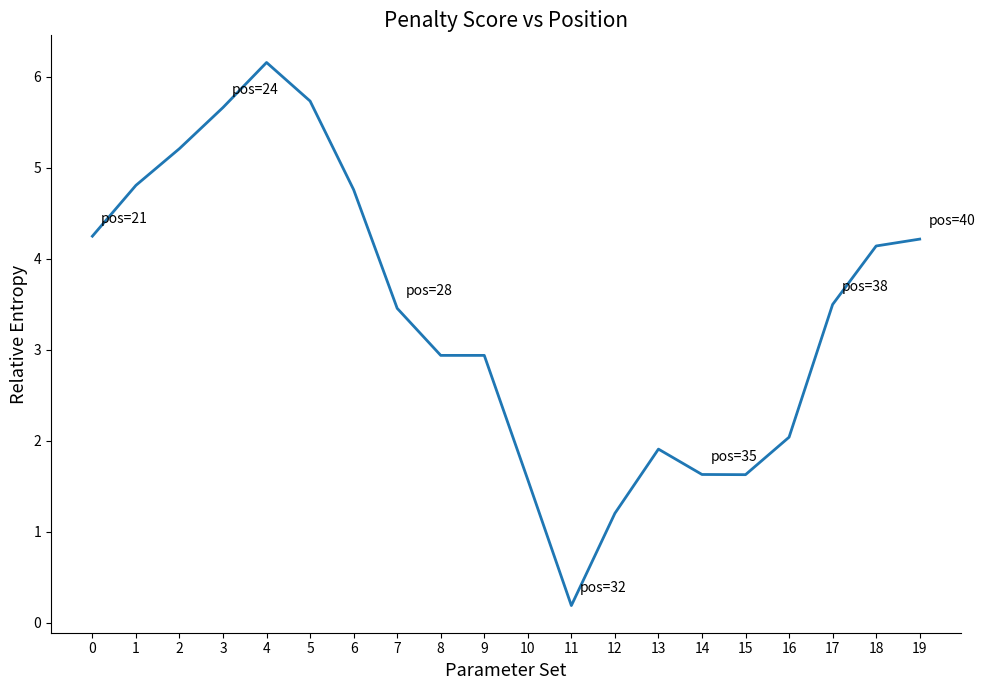

What is the difference between the maximum and minimum values?

6.0